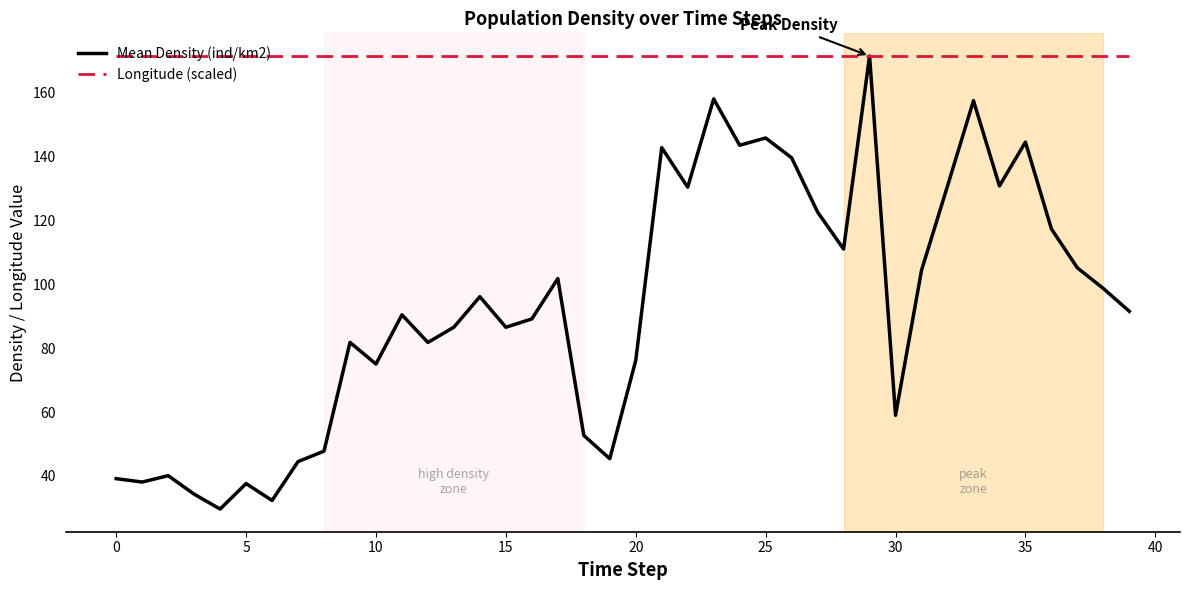

What is the maximum value shown in the chart?

171.6